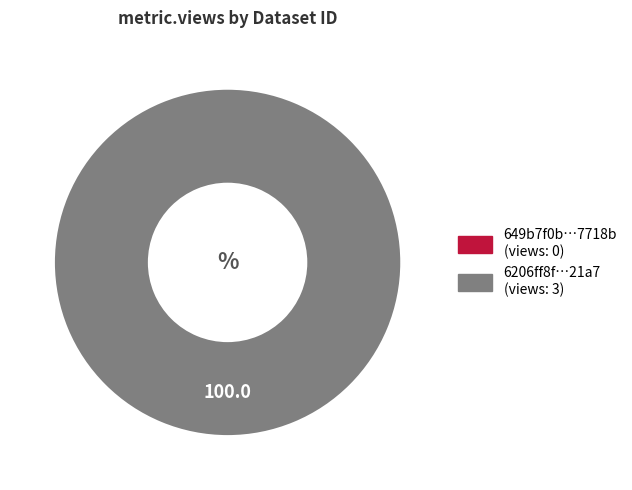

Which has a higher value, 649b7f0b078190f89be7718b or 6206ff8f07819076787921a7?

6206ff8f07819076787921a7